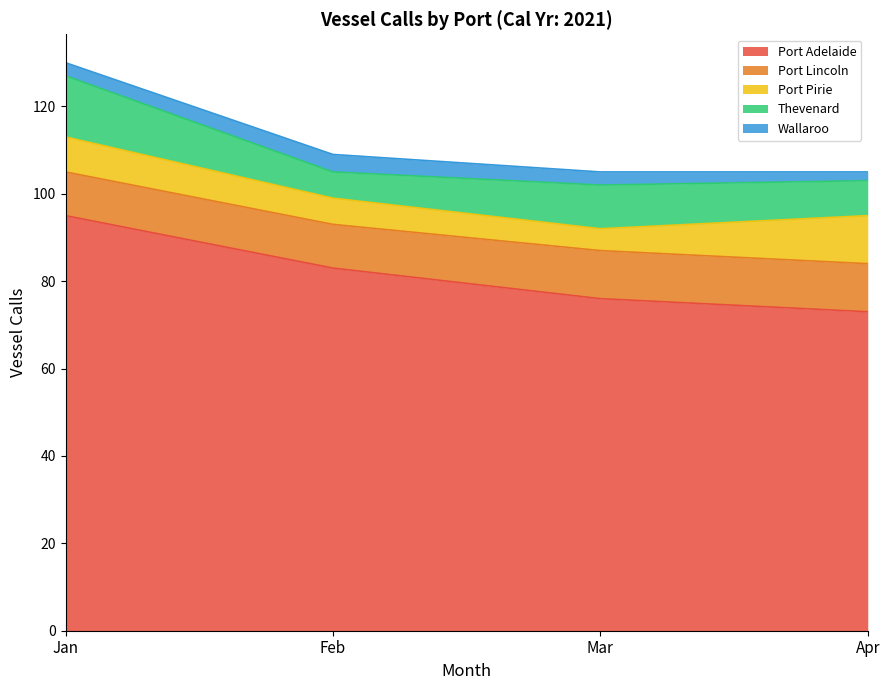

Is it true that Port Pirie equals 8 at Jan?

True